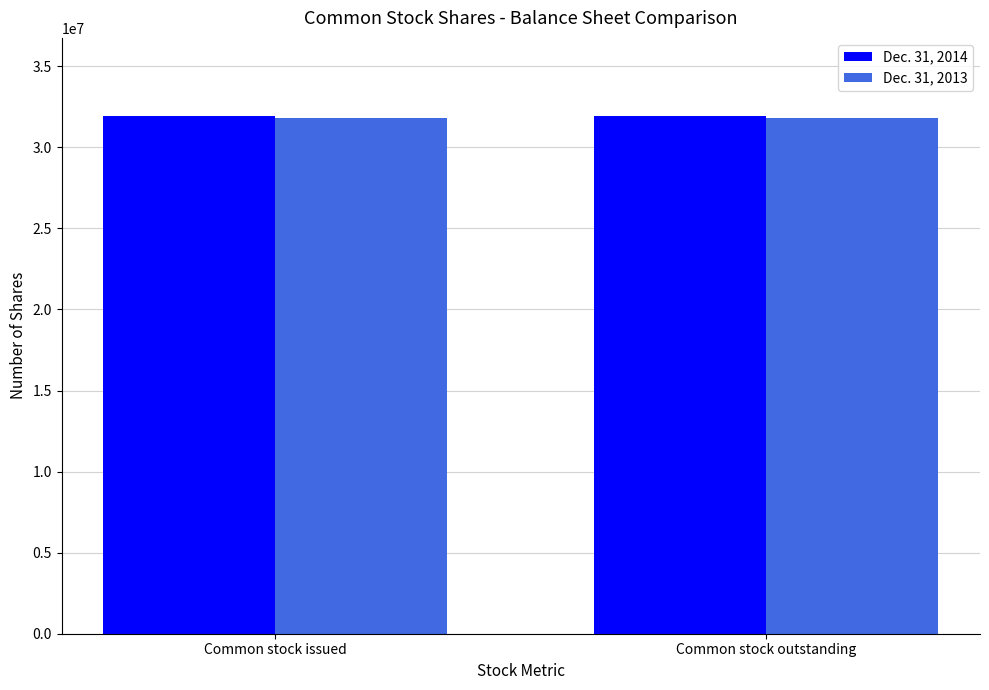

Reading left to right, extract all data points from this chart.

Dec. 31, 2014: Common stock issued=31954236	Common stock outstanding=31954236
Dec. 31, 2013: Common stock issued=31824548	Common stock outstanding=31824548